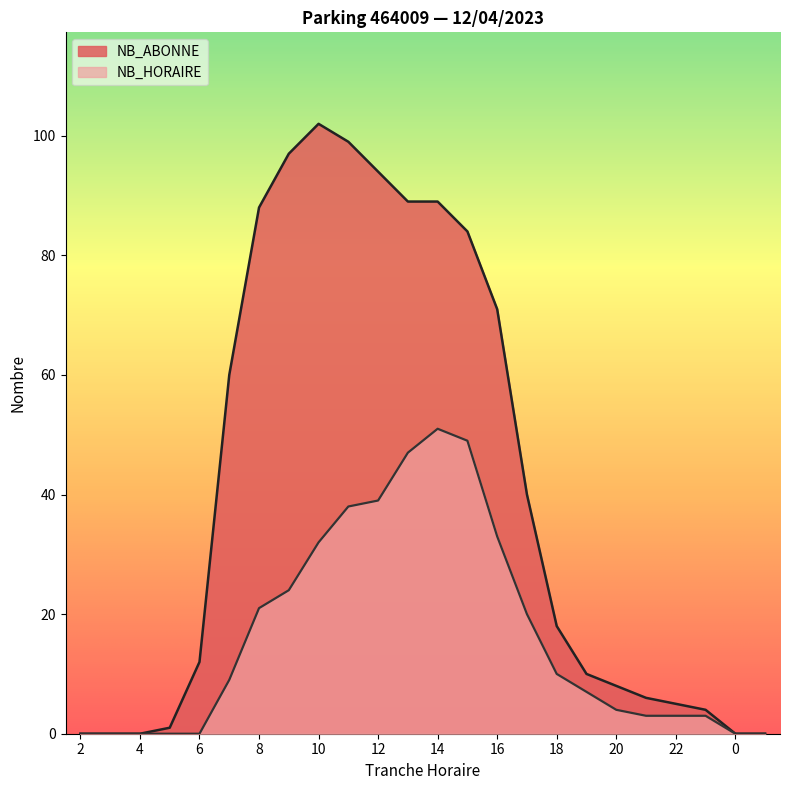

The NB_ABONNE series shows 0 at 4. True or false?

True